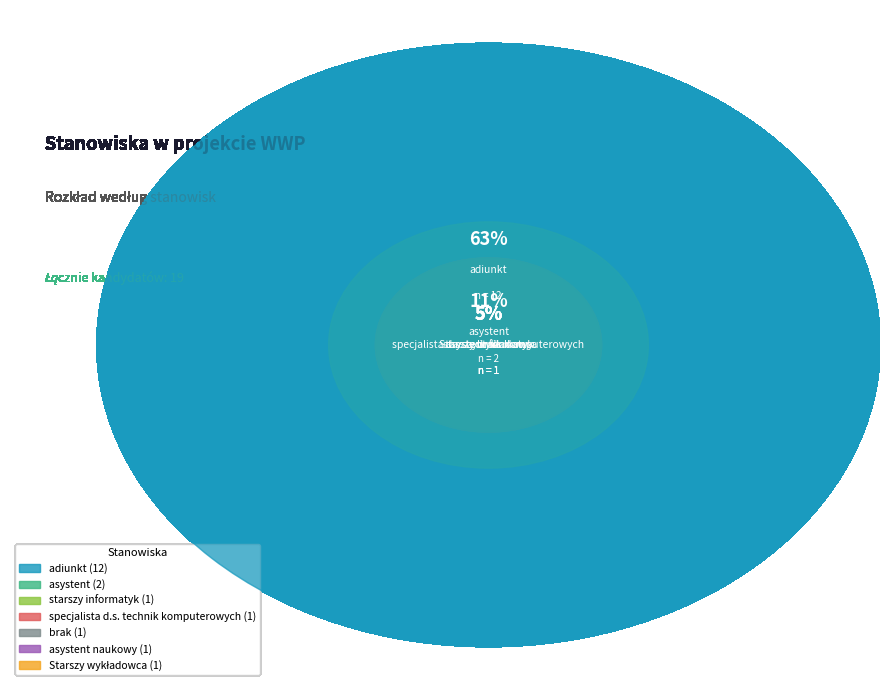

To the nearest percent, what is the difference between the asystent naukowy and adiunkt slice percentages?

58%